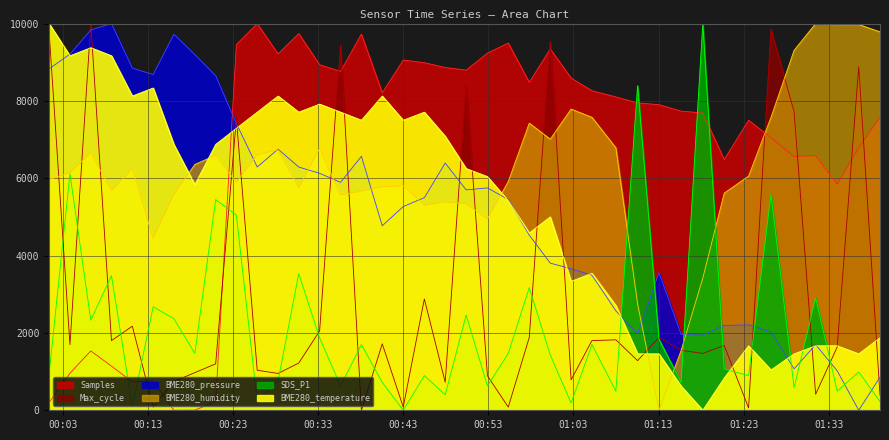

Where does the BME280_humidity series first go above 6055?

2022/08/03 00:03:48